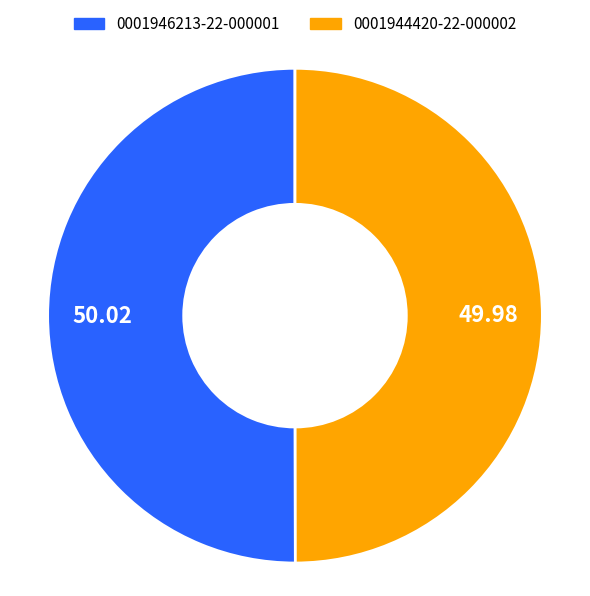

Is the sum of 0001946213-22-000001 and 0001944420-22-000002 greater than half?

Yes